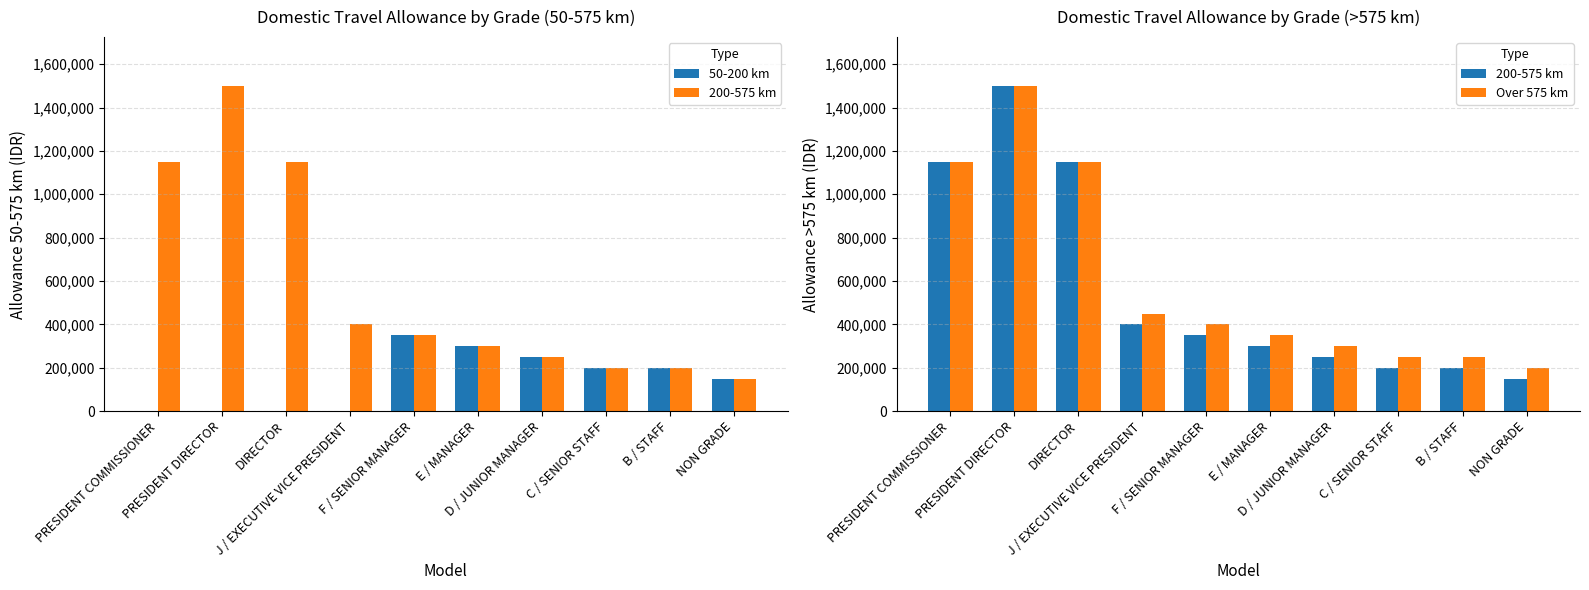

What position from the left is C / SENIOR STAFF?

8